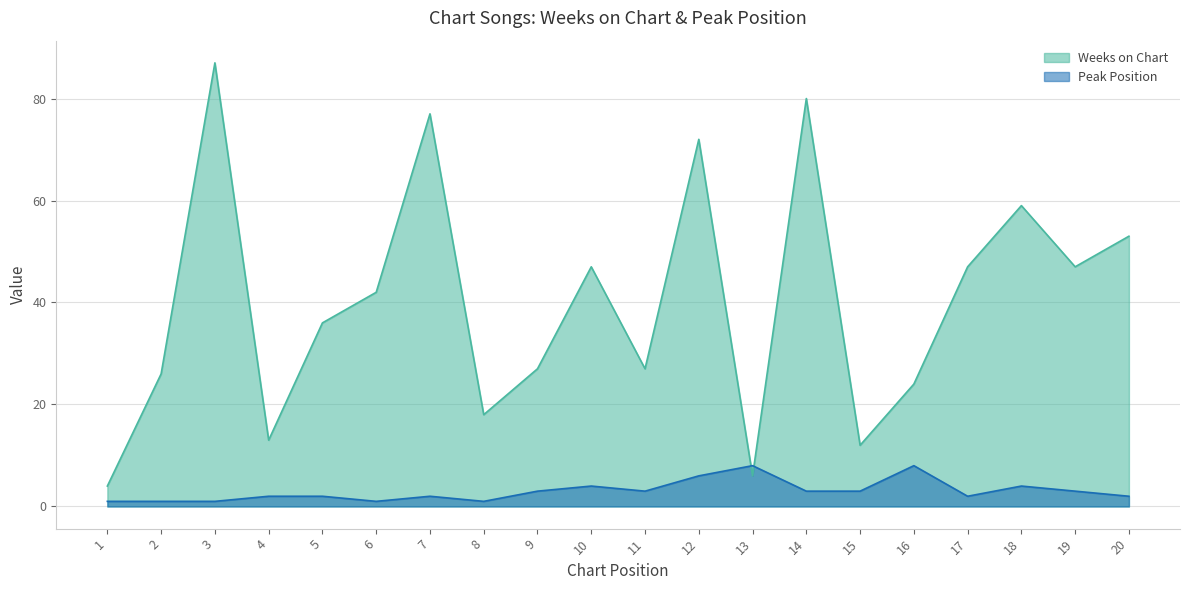

What is the highest value of the Peak Position series?

8